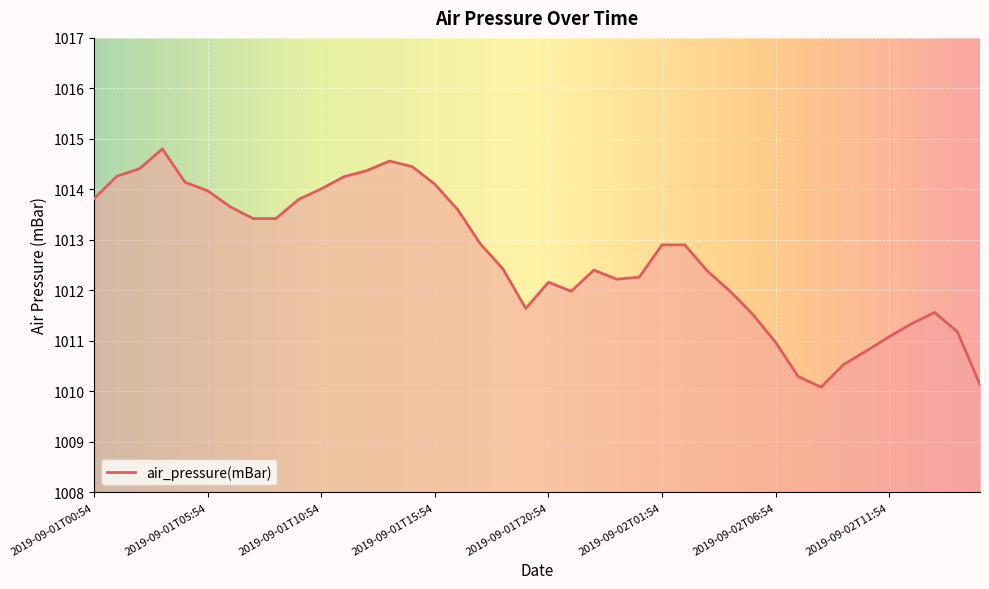

What is the difference between the maximum and minimum values?

4.7